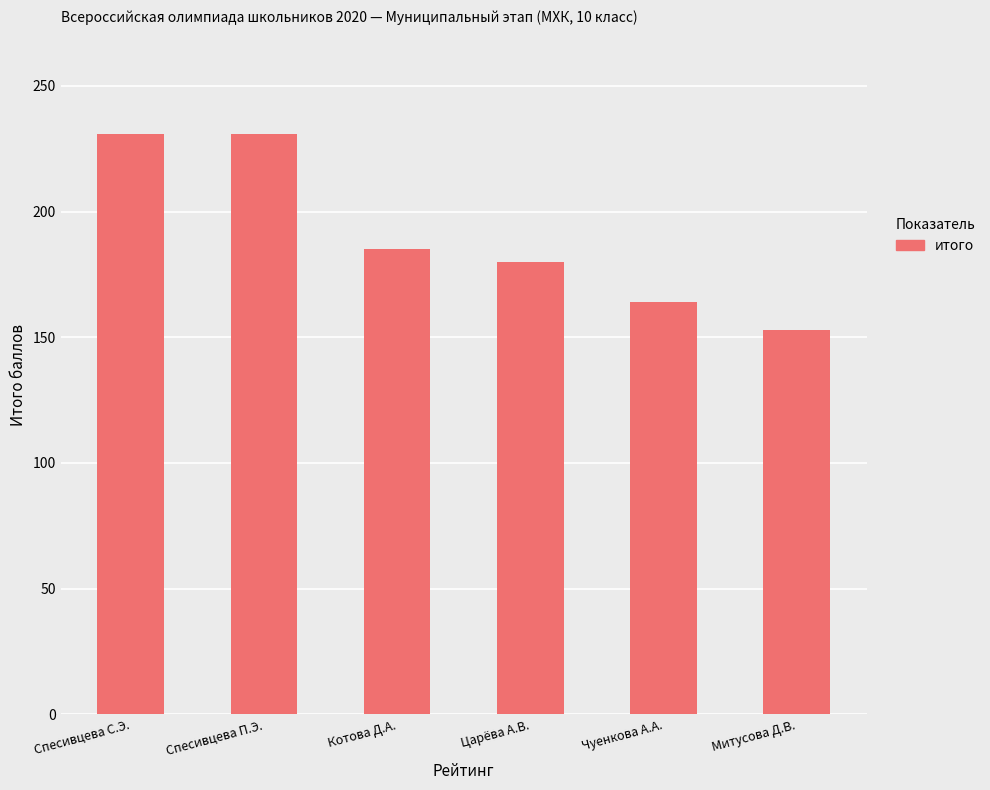

True or false: the data shows 411 at Спесивцева П.Э..

False